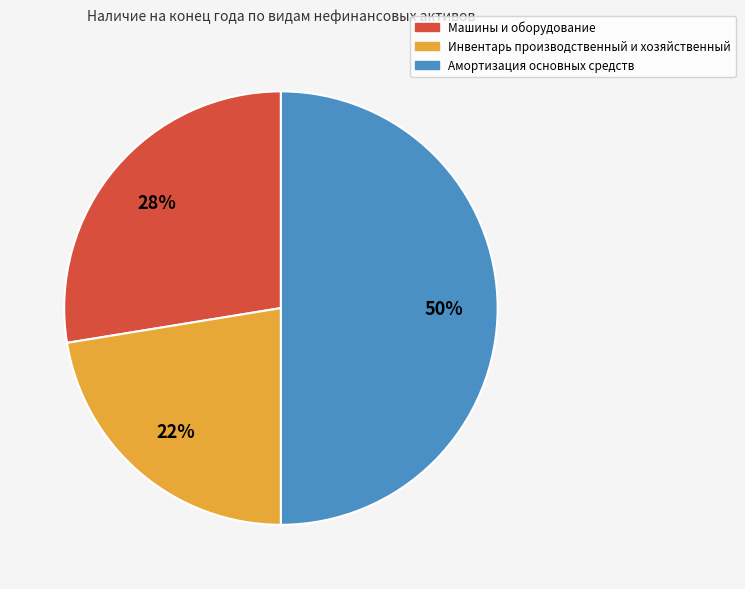

Does Инвентарь производственный и хозяйственный account for over 50% of the chart?

No